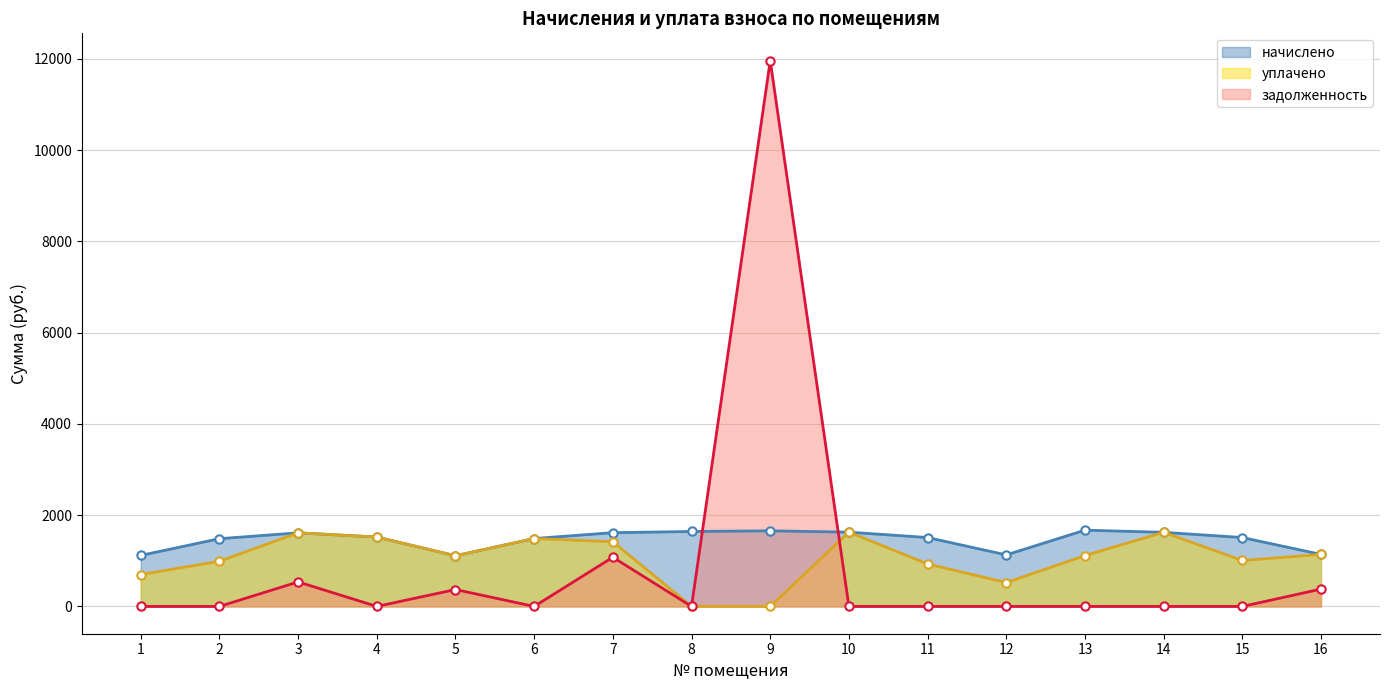

True or false: начислено has more than 0 points higher than both neighbors.

True